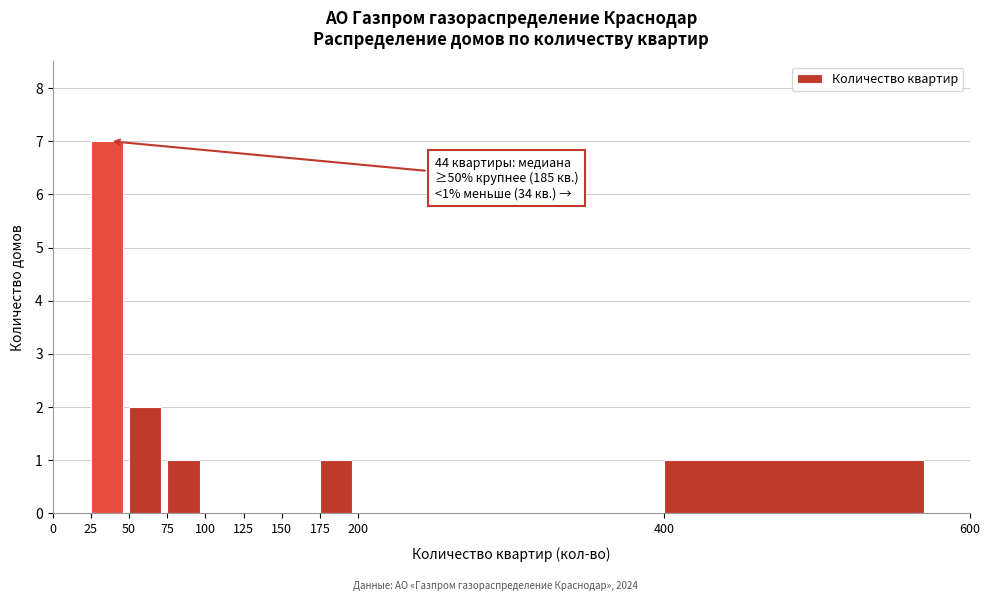

Which range on the x-axis has the tallest bar?

25 to 50